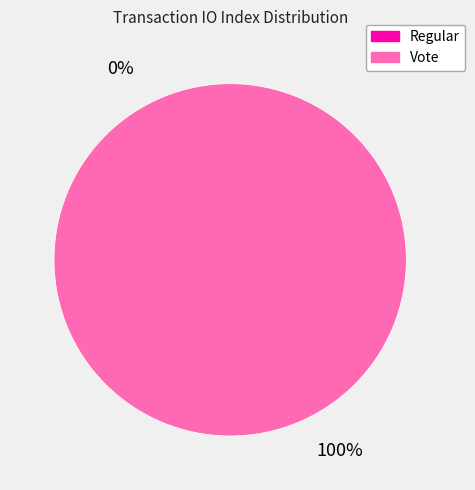

Is it true that Regular is 11% of the pie?

False